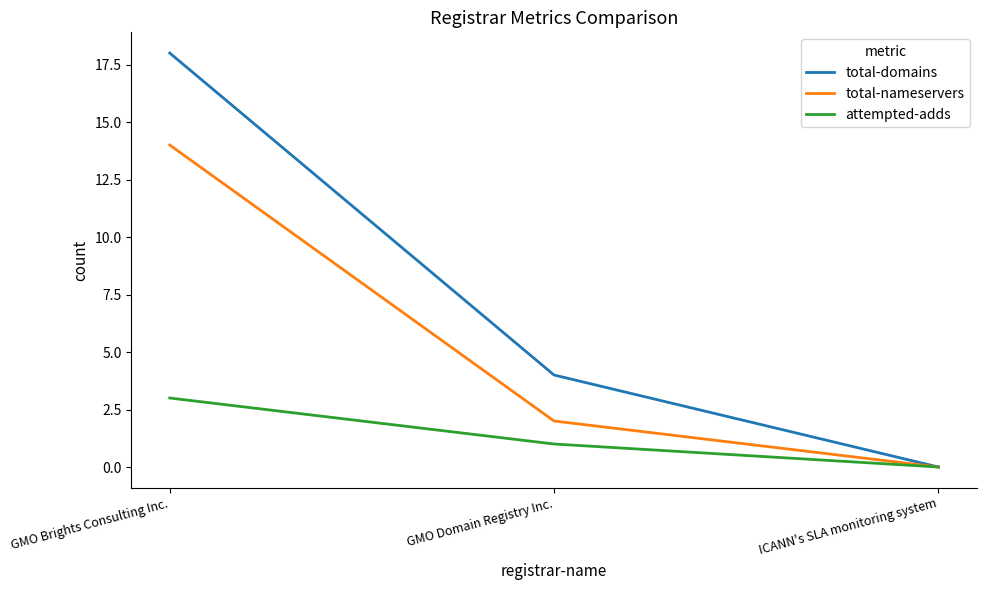

What is the sum of the attempted-adds values at ICANN's SLA monitoring system and GMO Domain Registry Inc.?

1